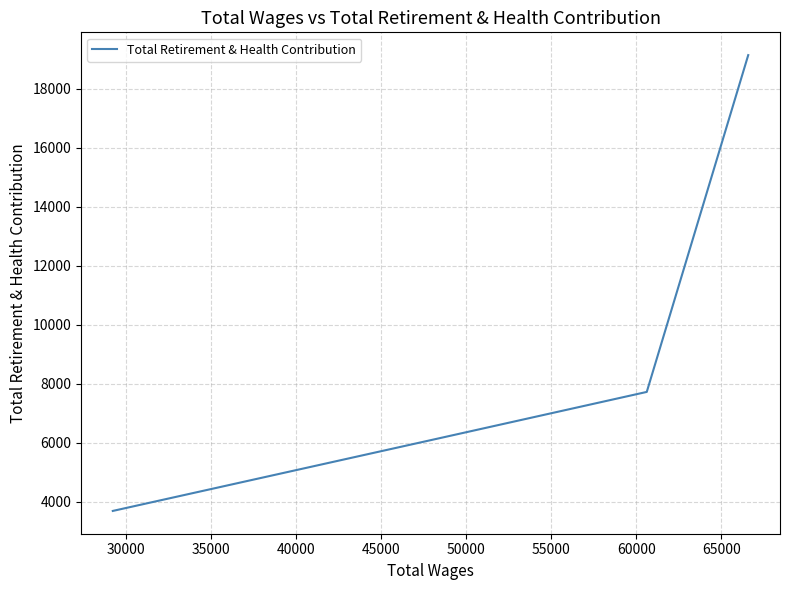

What is the smallest value displayed?

3688